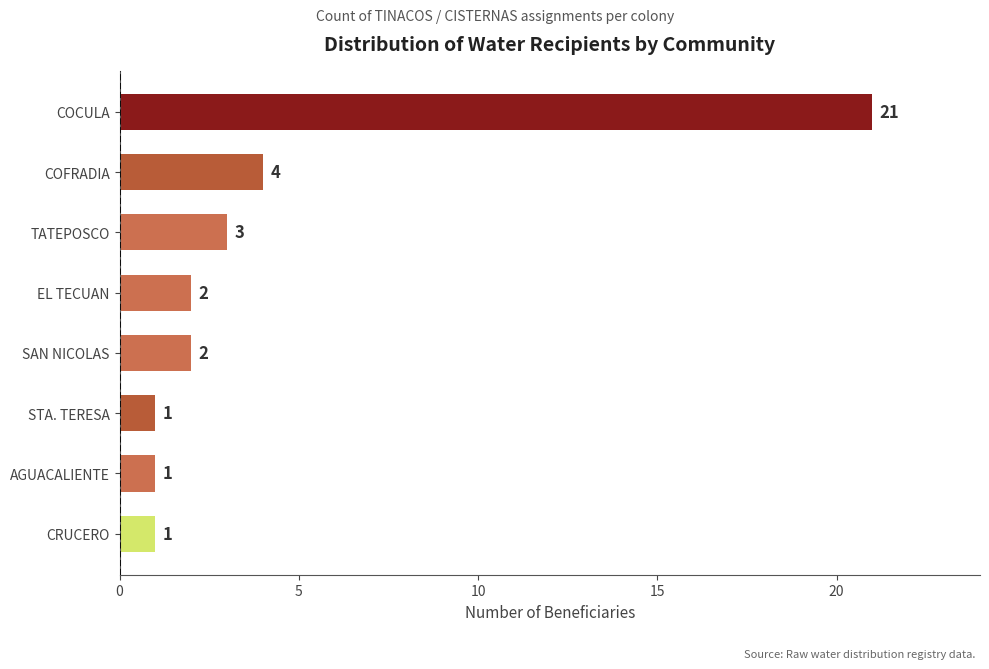

Reading bottom to top, list all the values displayed in this chart.

1	1	1	2	2	3	4	21